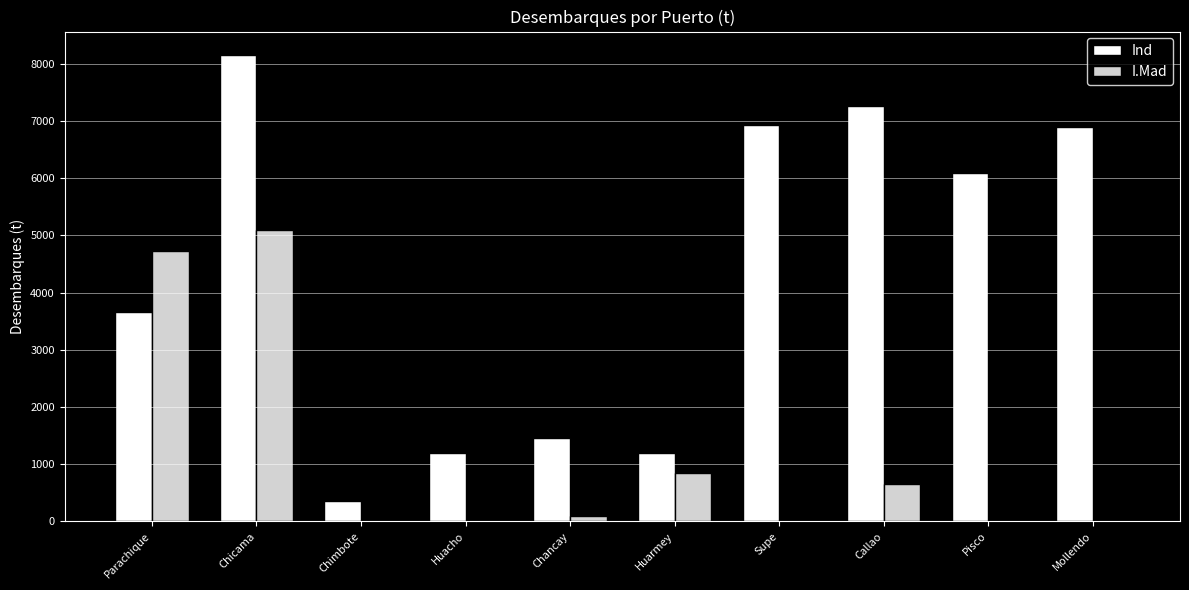

Where is I.Mad nearest to the value 2549?

Huarmey